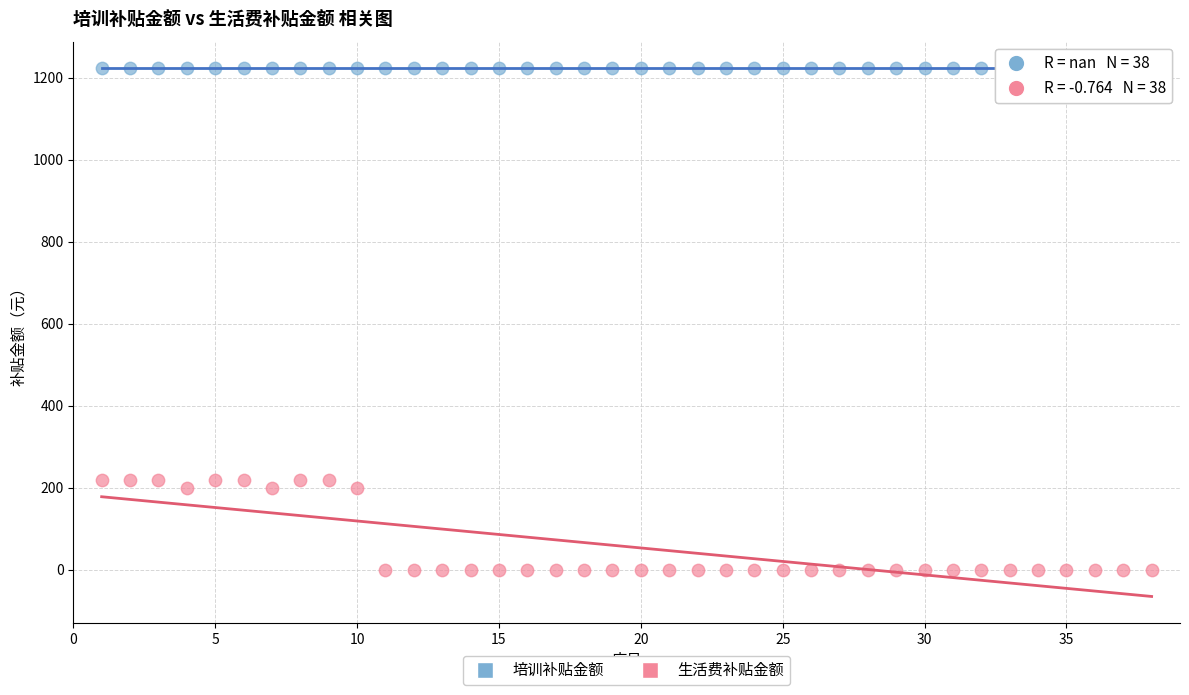

Which series contains the highest Y value?

培训补贴金额